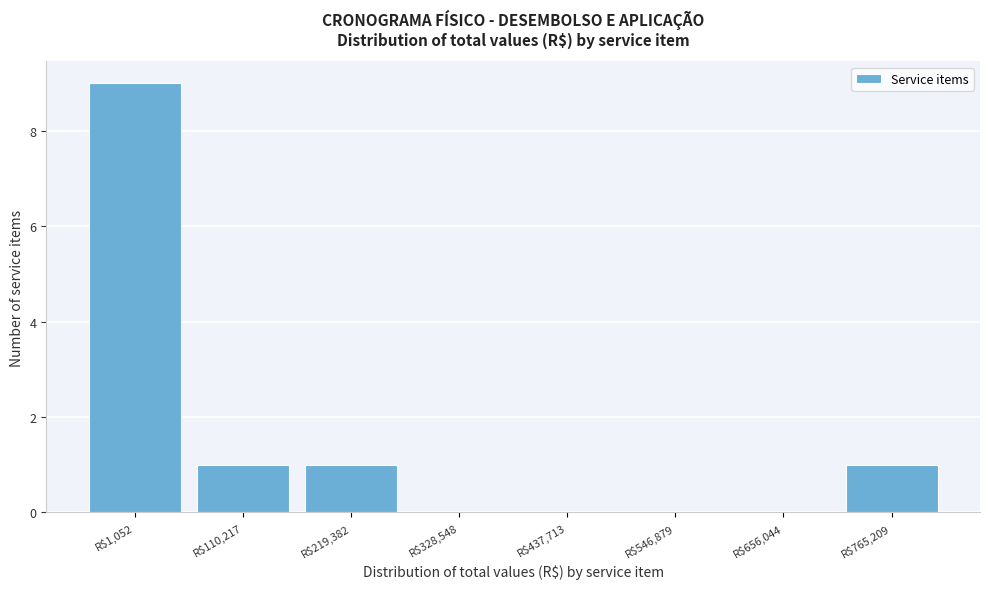

The value at R$328,548 is 4. True or false?

False